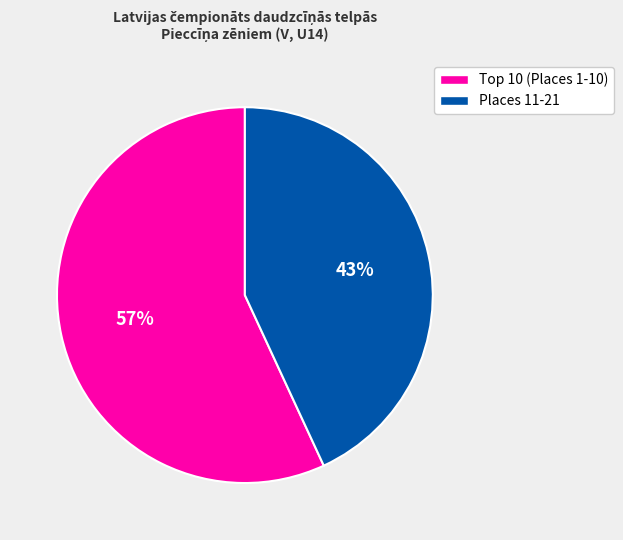

Is there a majority slice in this chart?

Yes